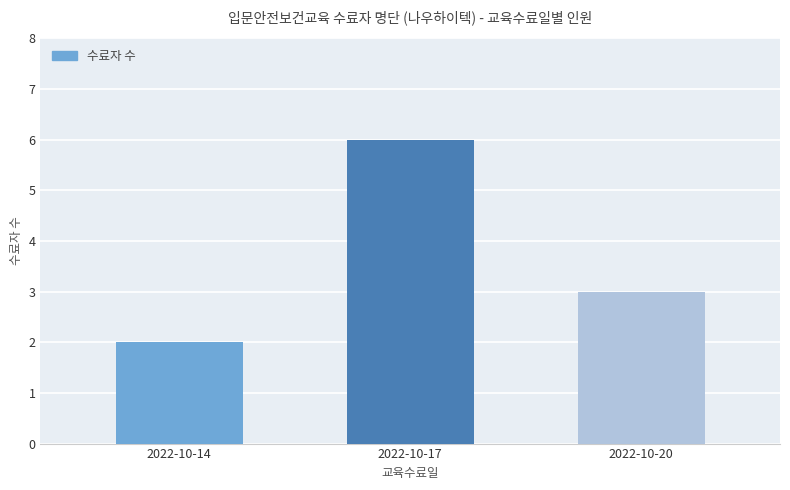

What is the ratio of the value at 2022-10-17 to the value at 2022-10-20?

2.0